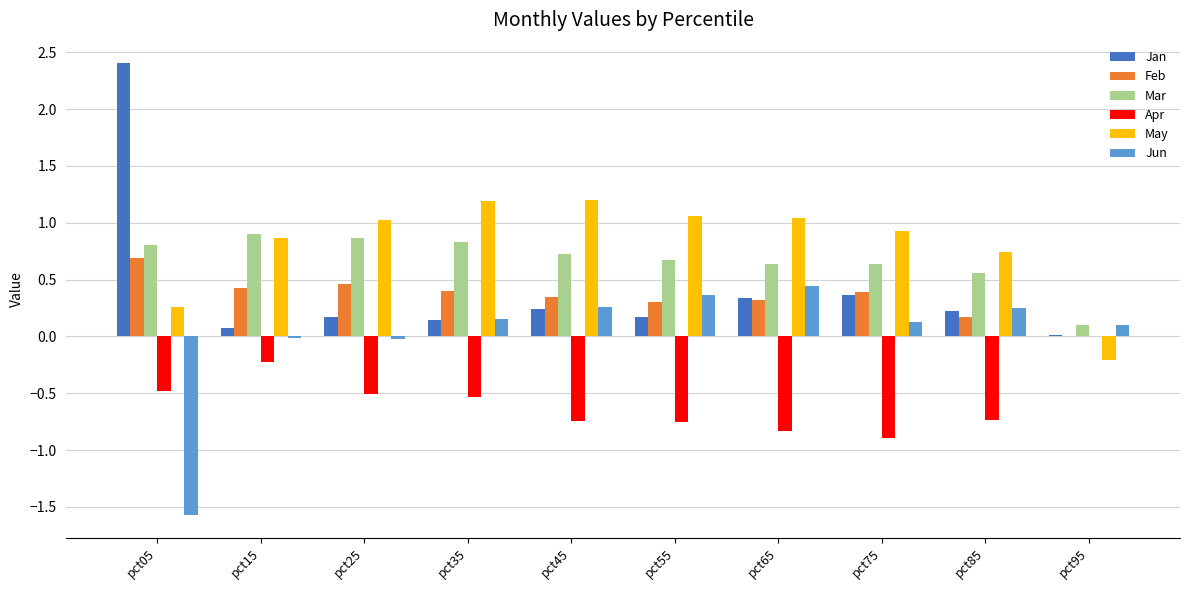

What is the total value across all series at pct65?

1.9